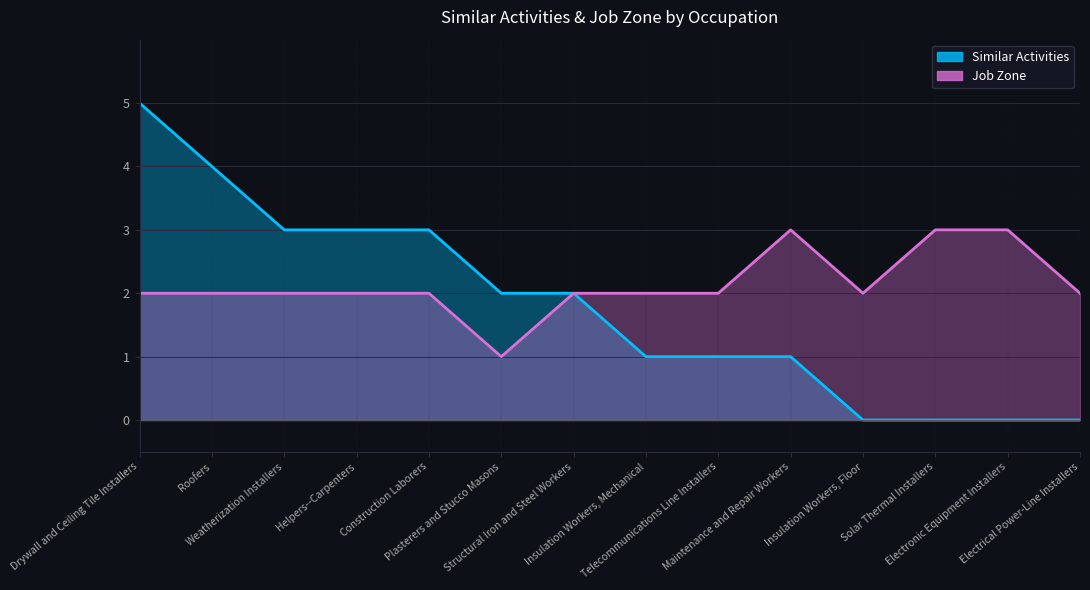

What is the average value of the Job Zone series?

2